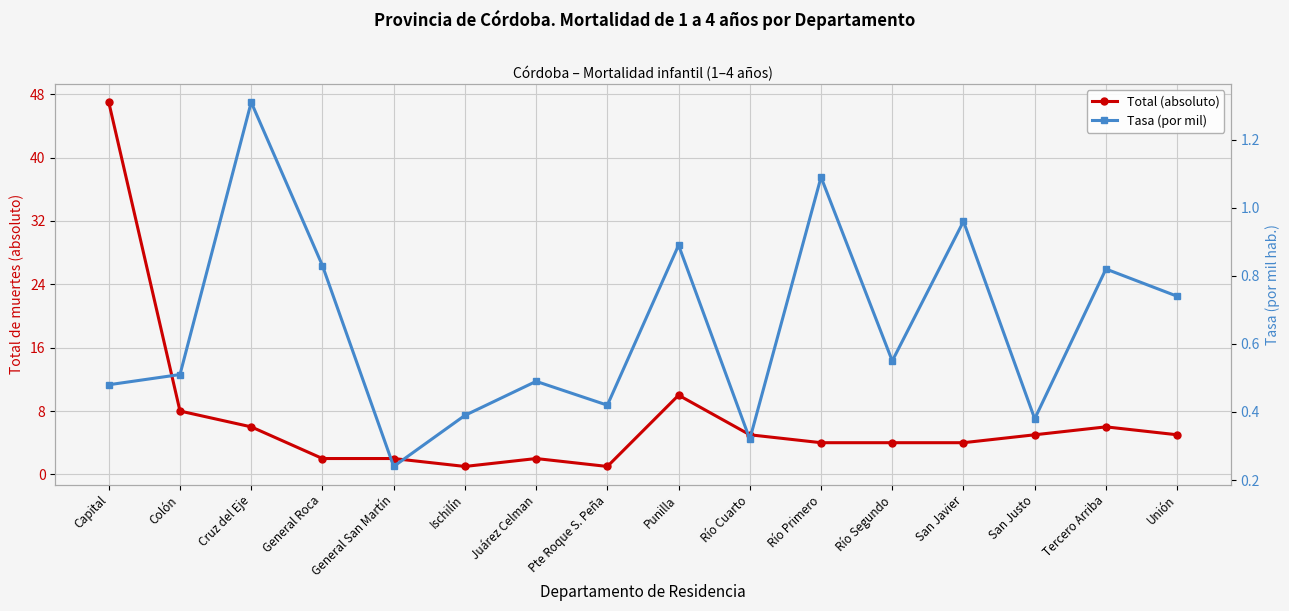

Reading left to right, extract all data points from this chart.

Total (absoluto): Capital=47.0	Colón=8.0	Cruz del Eje=6.0	General Roca=2.0	General San Martín=2.0	Ischilín=1.0	Juárez Celman=2.0	Pte Roque S. Peña=1.0	Punilla=10.0	Río Cuarto=5.0	Río Primero=4.0	Río Segundo=4.0	San Javier=4.0	San Justo=5.0	Tercero Arriba=6.0	Unión=5.0
Tasa (por mil): Capital=0.5	Colón=0.5	Cruz del Eje=1.3	General Roca=0.8	General San Martín=0.2	Ischilín=0.4	Juárez Celman=0.5	Pte Roque S. Peña=0.4	Punilla=0.9	Río Cuarto=0.3	Río Primero=1.1	Río Segundo=0.6	San Javier=1.0	San Justo=0.4	Tercero Arriba=0.8	Unión=0.7